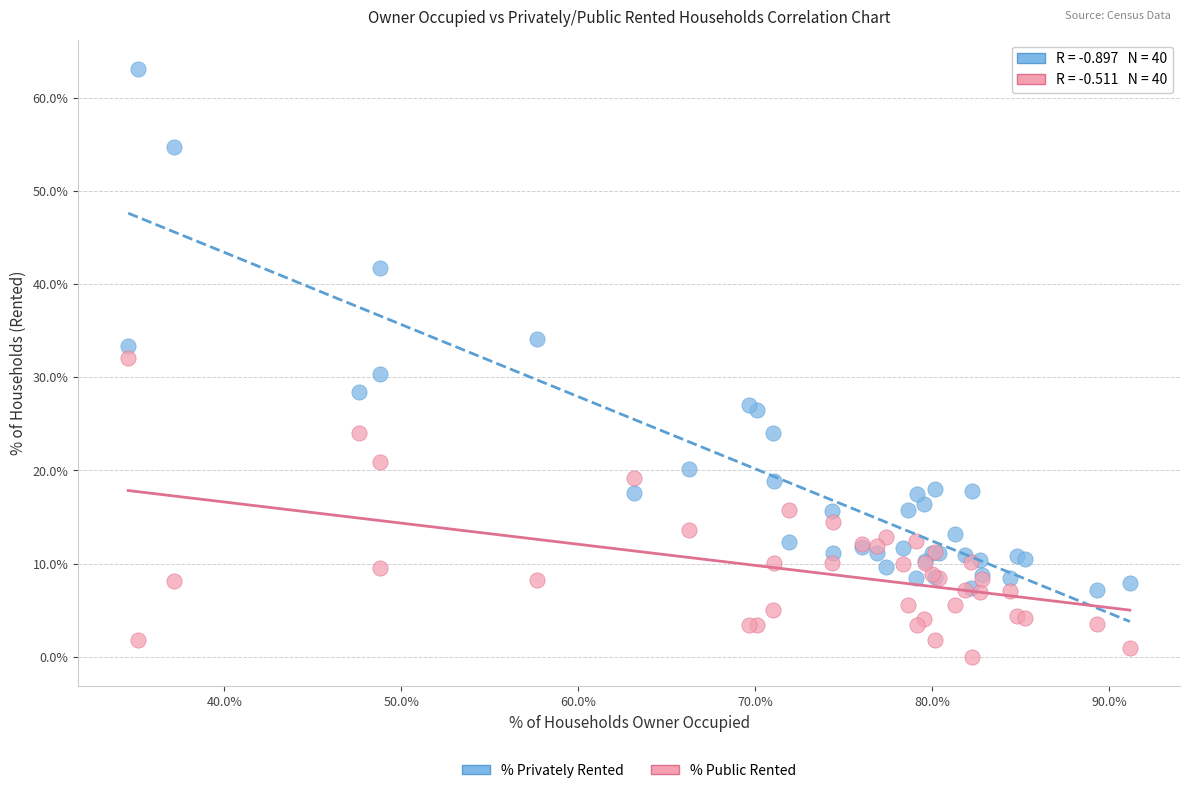

Which series has the widest spread of Y values?

% Privately Rented